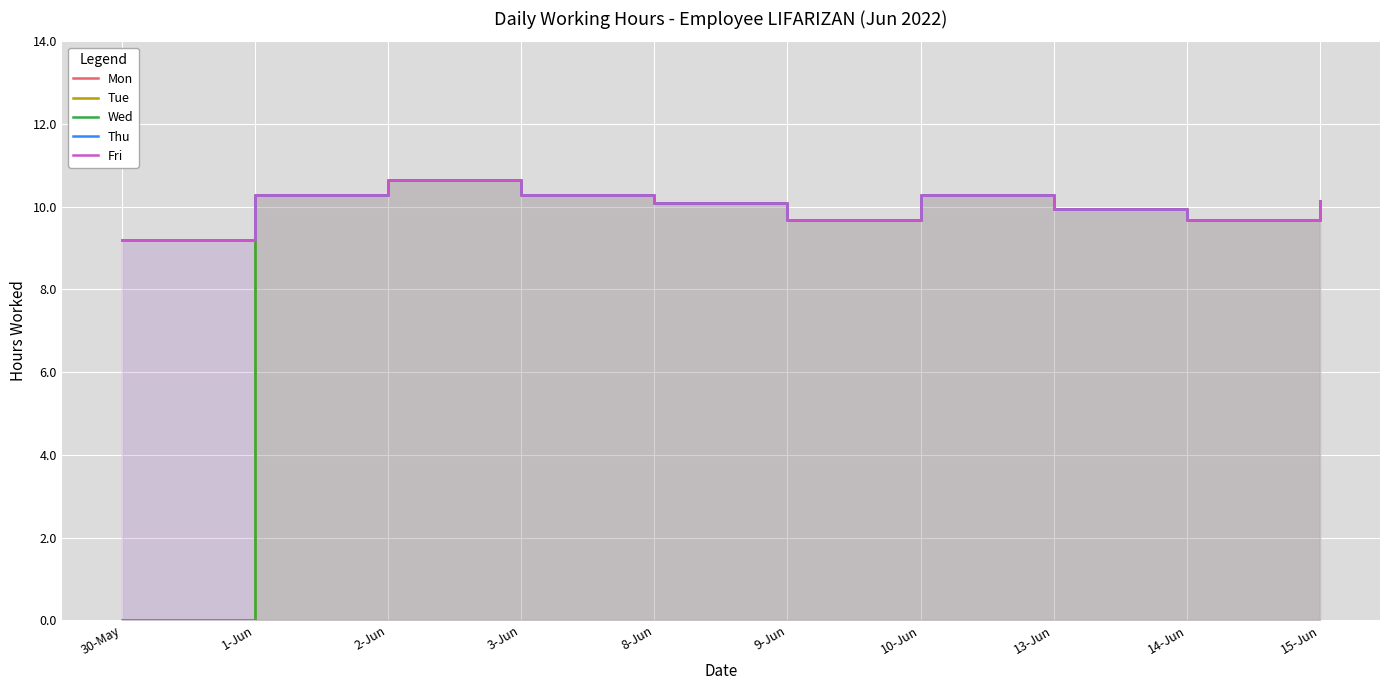

True or false: Mon has a value of 13.4 at 1-Jun.

False